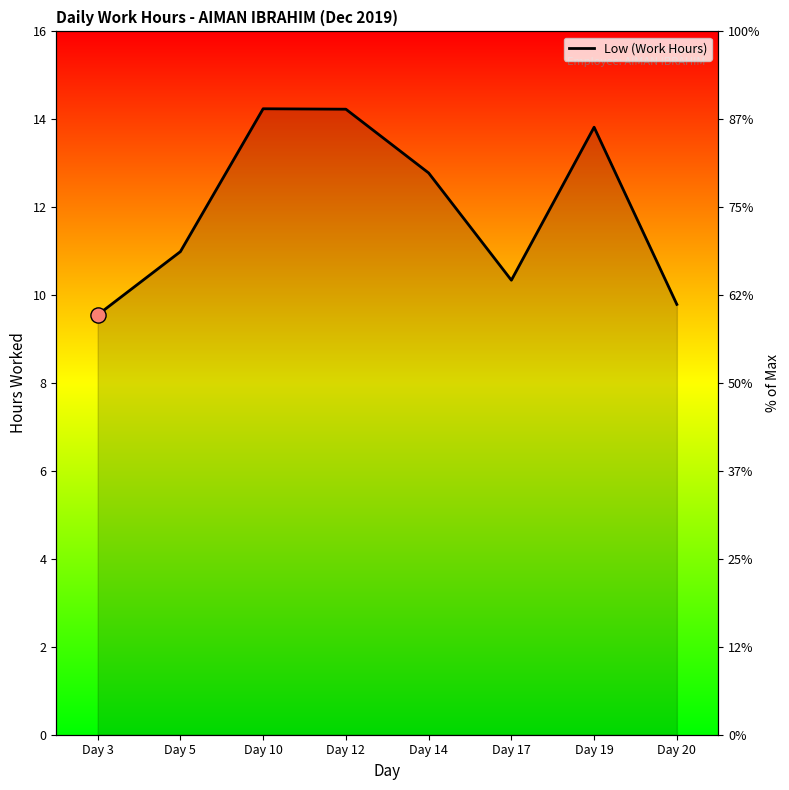

Between Day 17 and Day 3, which is larger?

Day 17